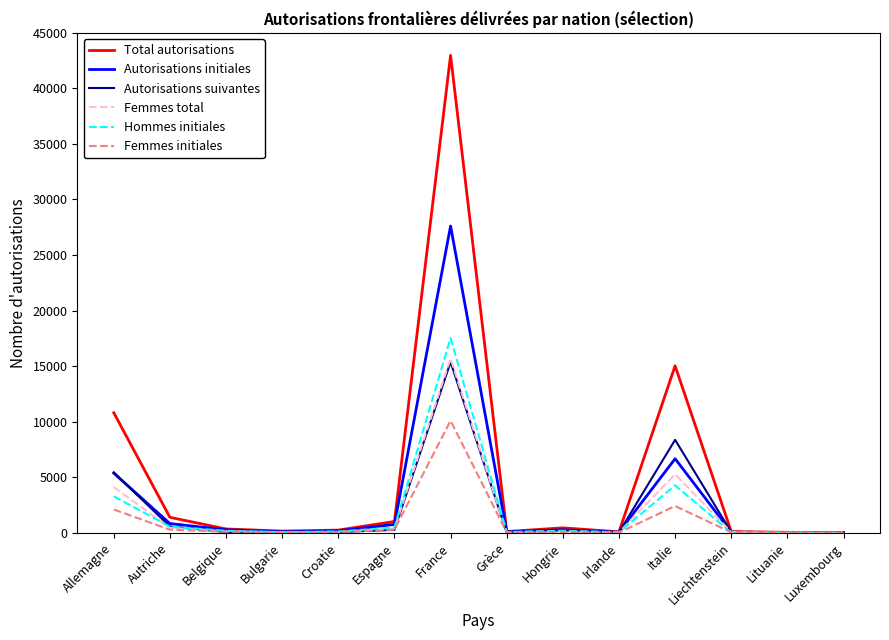

Which series has the largest range (max minus min)?

Total autorisations